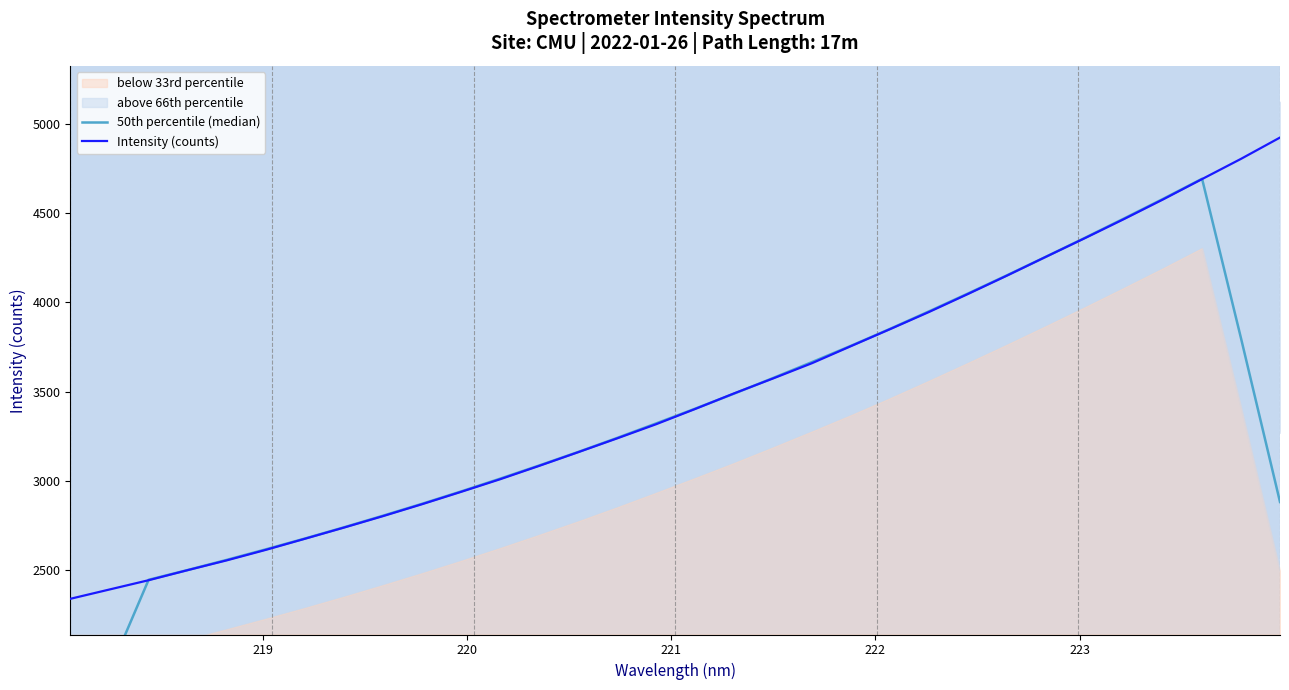

What is the total value across all series at 219?

4330.0